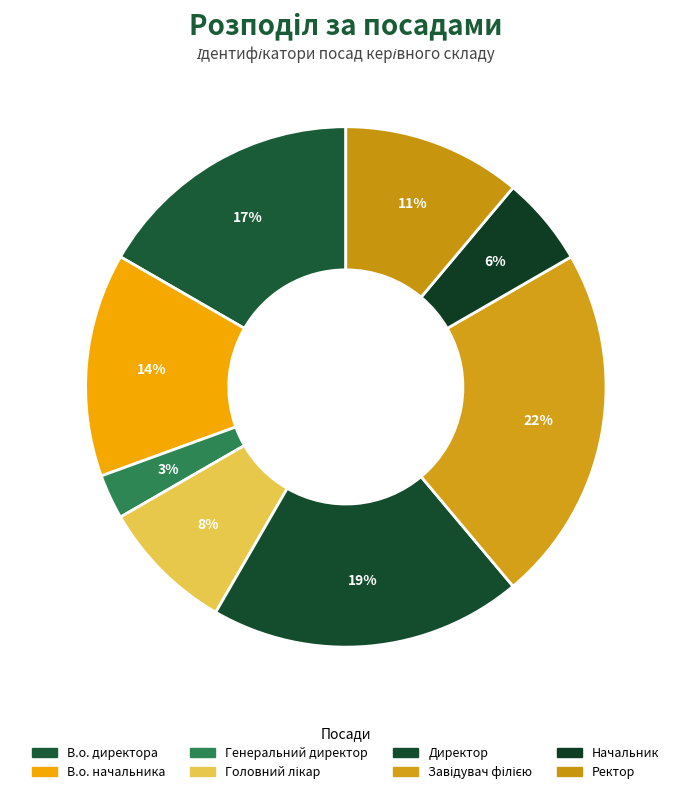

Combined, what portion of the pie is Головний лікар and Начальник?

13.9%